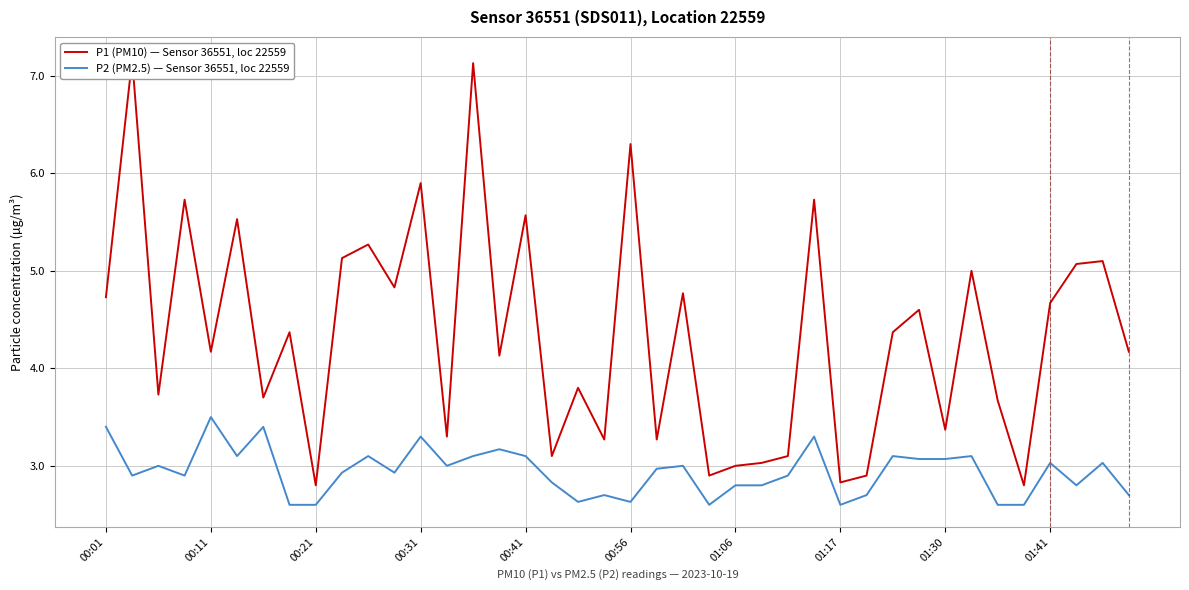

What is the maximum value for P2 (PM2.5) — Sensor 36551, loc 22559?

3.5